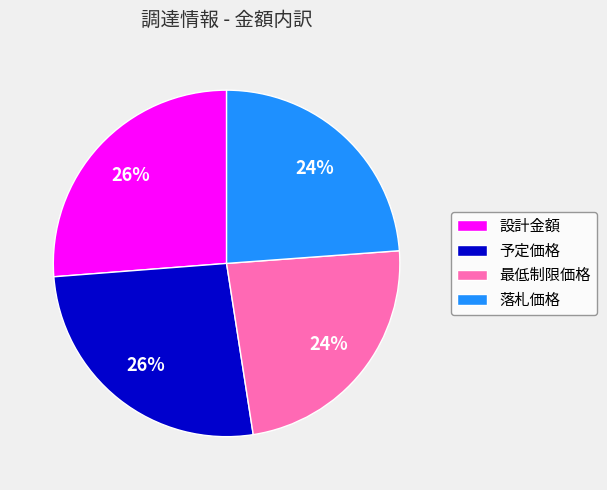

To the nearest percent, what is the average slice percentage?

25%